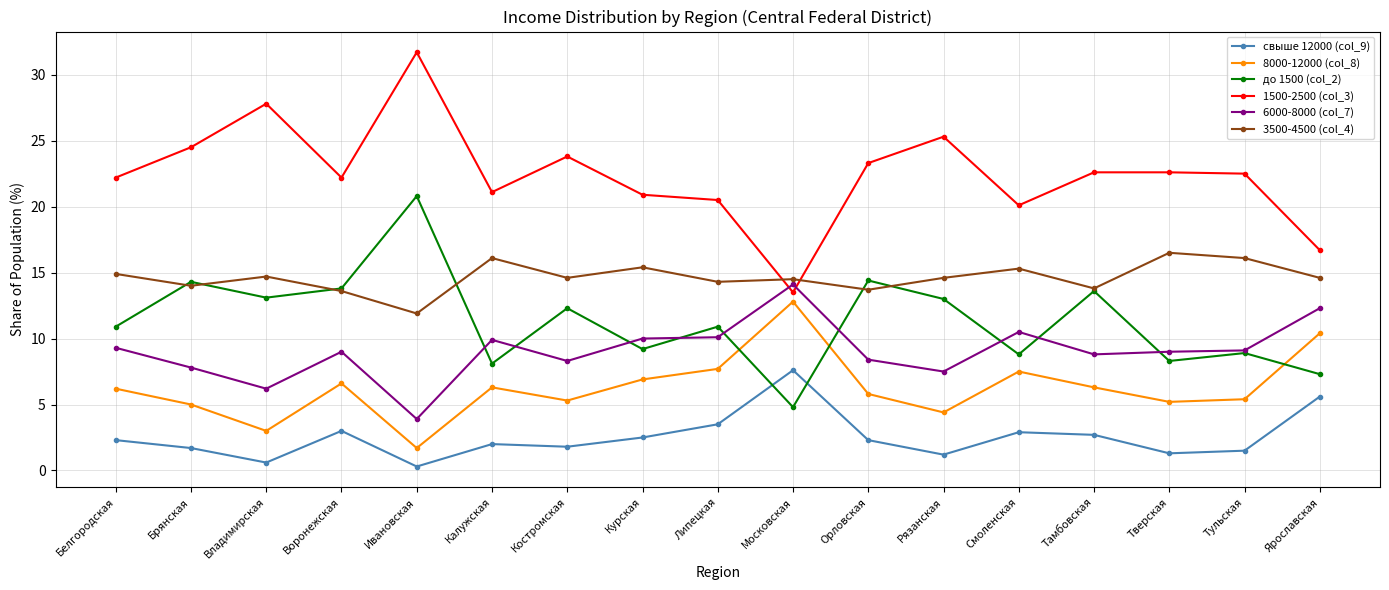

What is the minimum value shown in the chart?

0.3